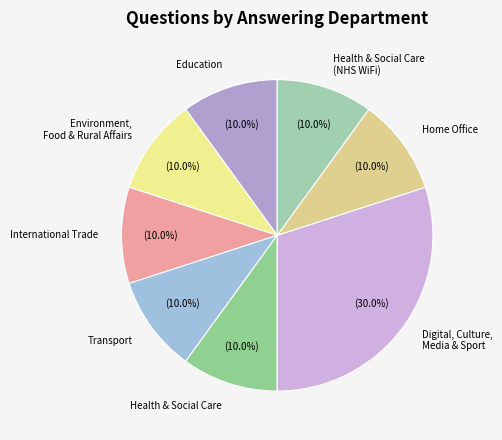

To the nearest percent, what portion does Education represent?

10%